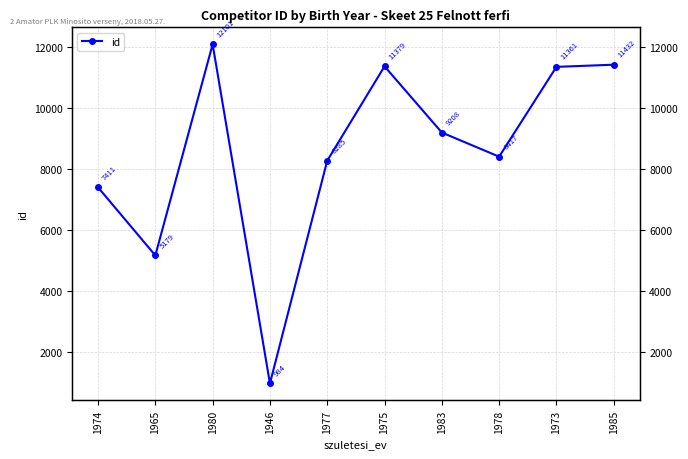

Reading left to right, transcribe all the data shown in this chart.

1974=7411	1965=5179	1980=12101	1946=984	1977=8285	1975=11379	1983=9208	1978=8417	1973=11361	1985=11432